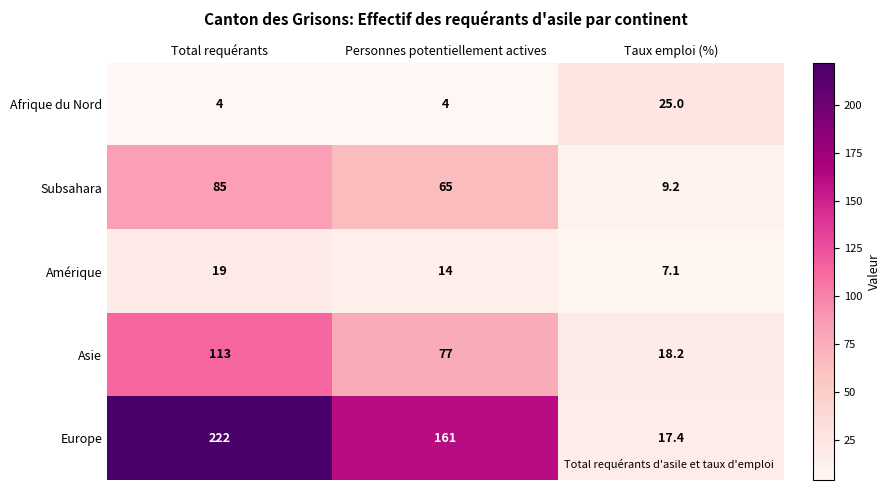

Reading right to left, list all the values displayed in this chart.

Afrique du Nord: 25.0	4.0	4.0
Subsahara: 9.2	65.0	85.0
Amérique: 7.1	14.0	19.0
Asie: 18.2	77.0	113.0
Europe: 17.4	161.0	222.0